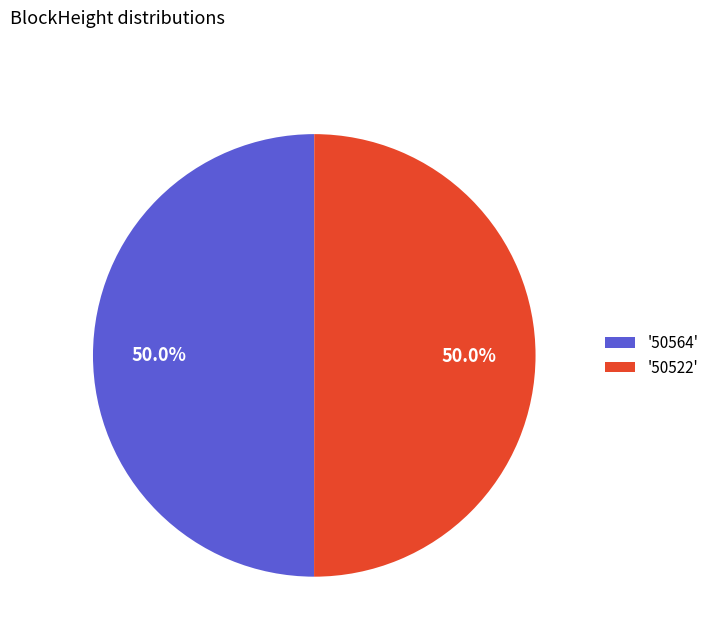

What percentage is NOT represented by '50522'?

50.0%